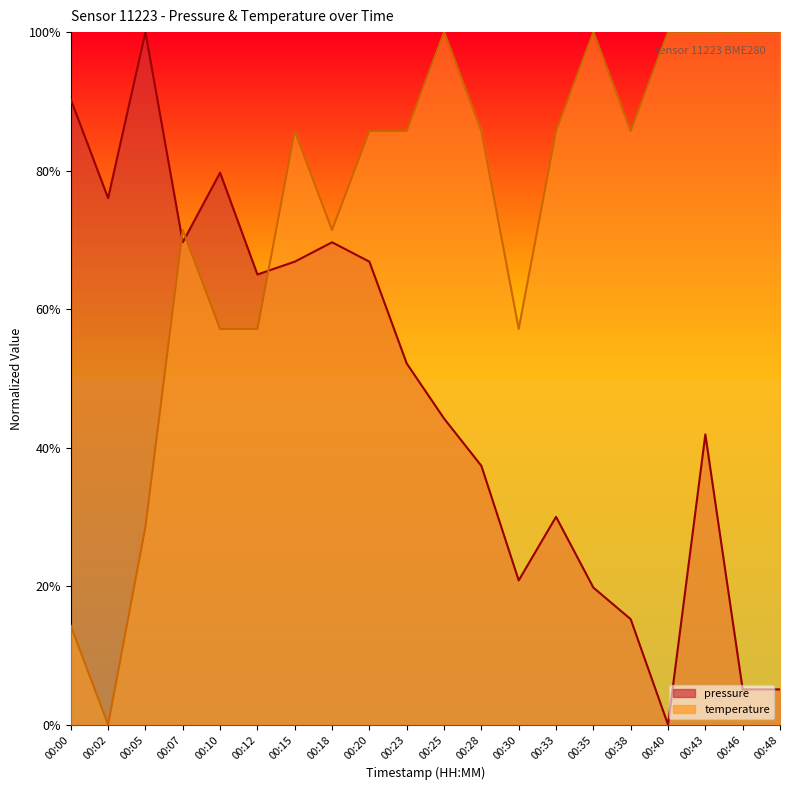

At 00:46, list the series in order from largest to smallest.

temperature, pressure